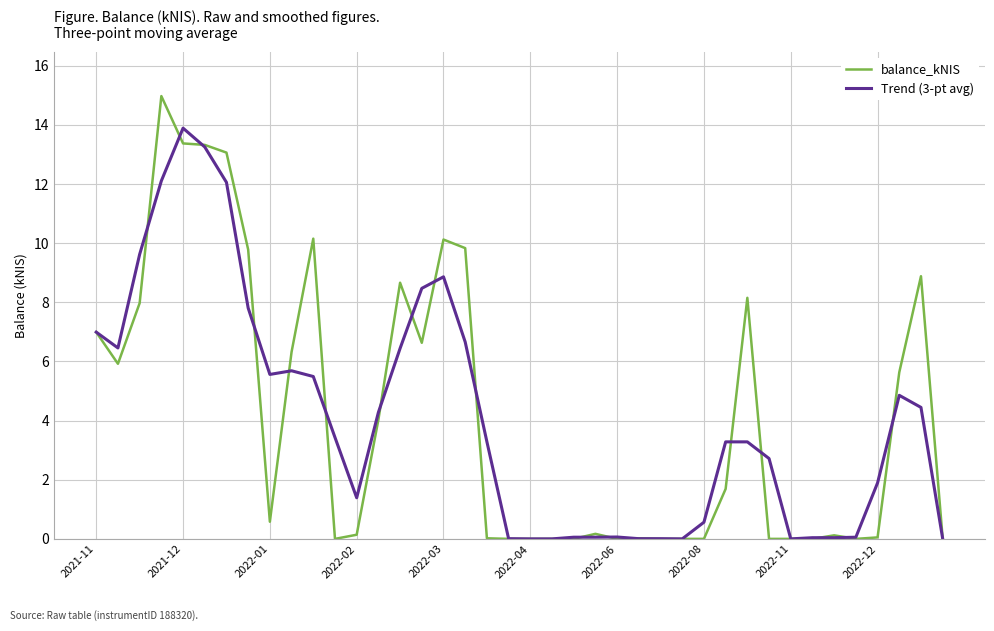

What is the maximum value shown in the chart?

15.0